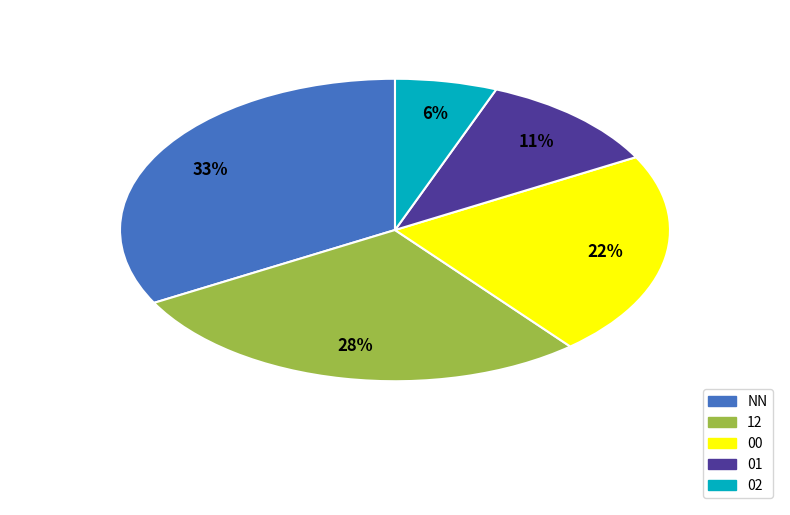

How many segments does this pie chart have?

5